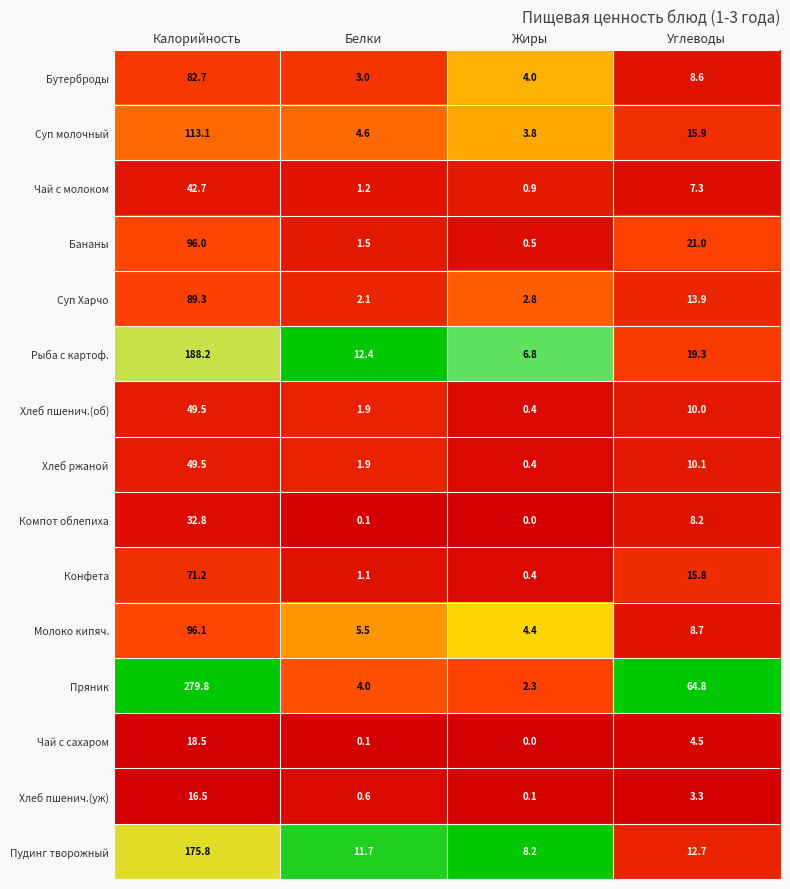

Which category has the lowest value across all series?

Жиры